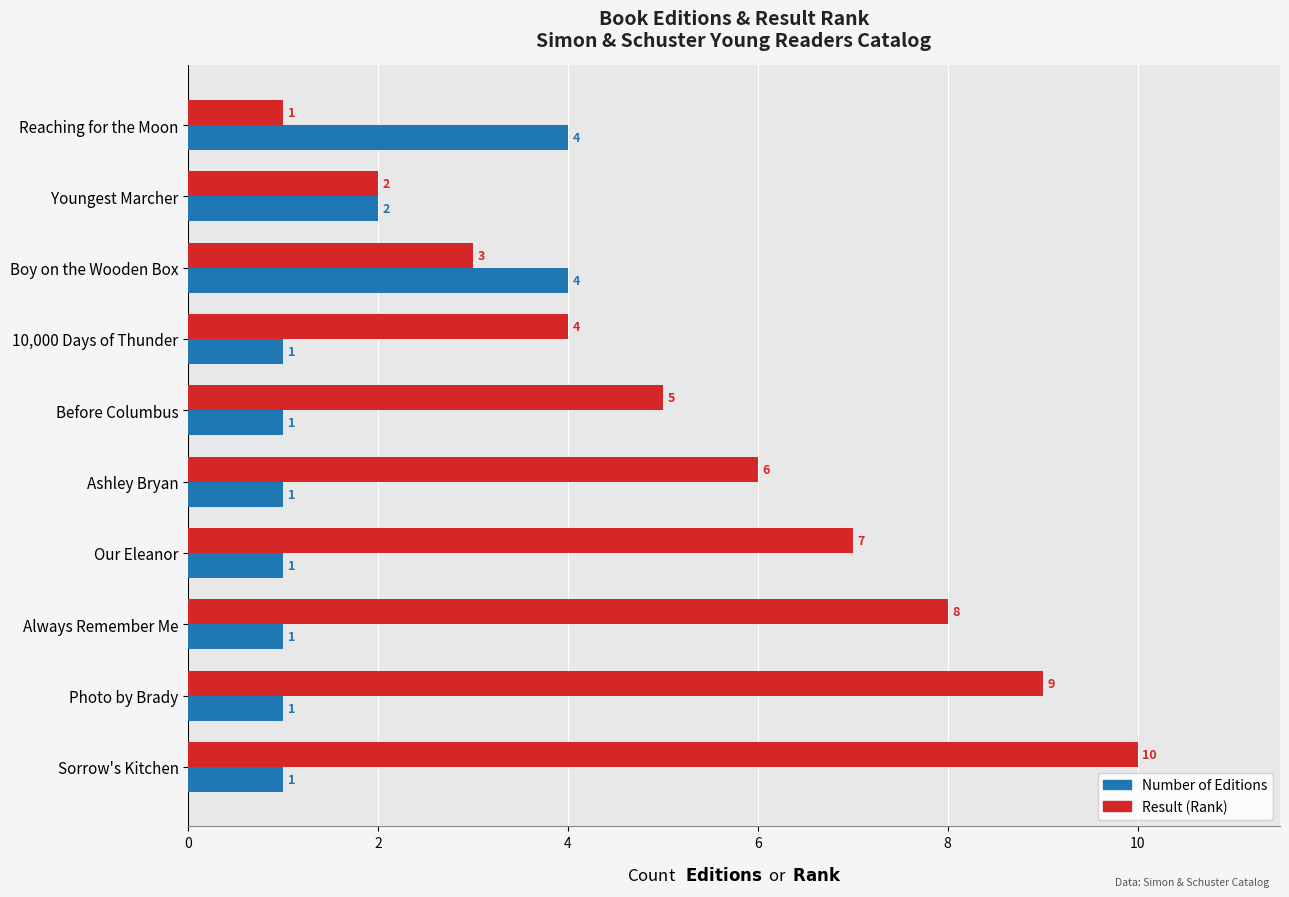

Rank the series by their average value, from highest to lowest.

Result (Rank), Number of Editions